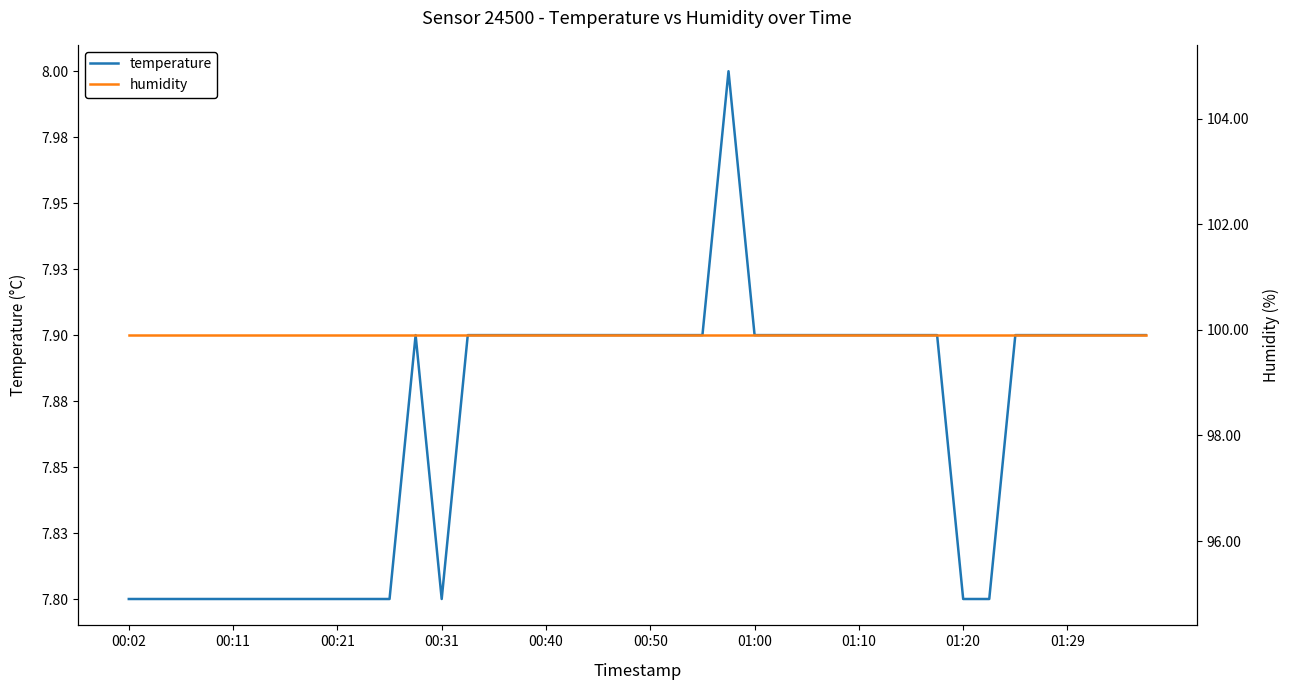

Which series has the widest spread of values?

temperature